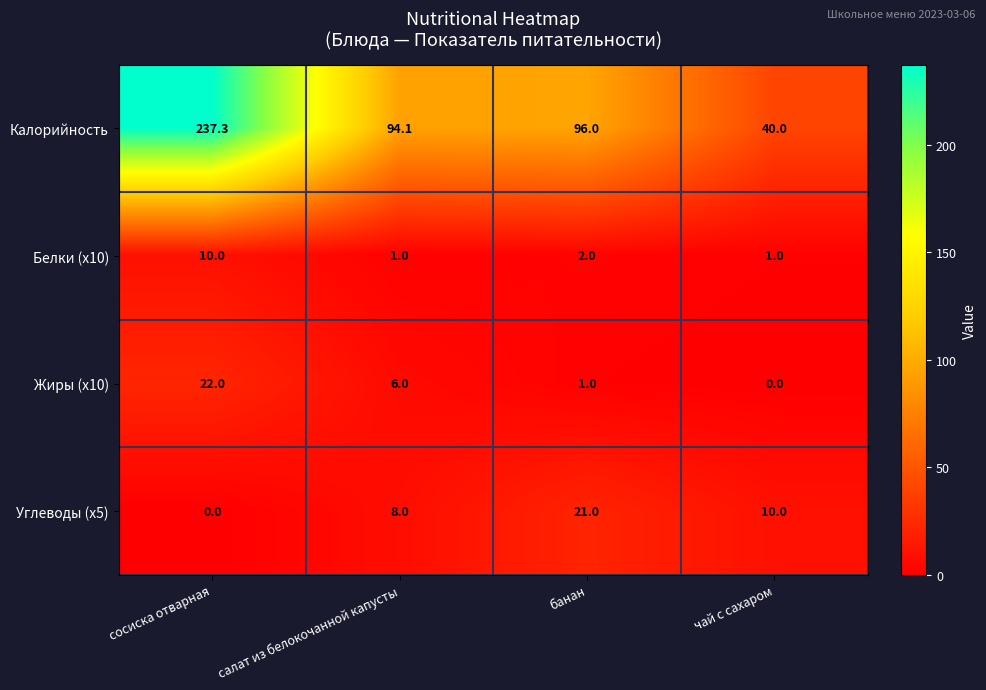

Rank the series at чай с сахаром from highest to lowest value.

Калорийность, Углеводы (x5), Белки (x10), Жиры (x10)